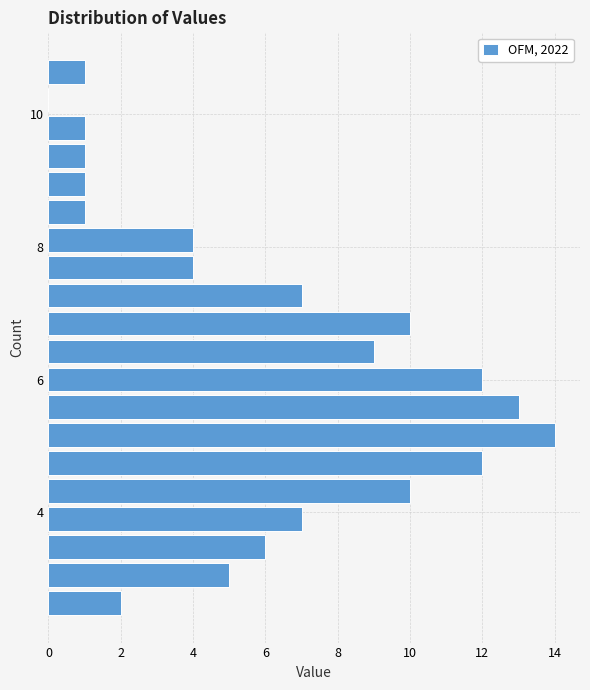

Around what value on the y-axis is the longest bar? Give the approximate position of its centre, as read against the axis.

5.2